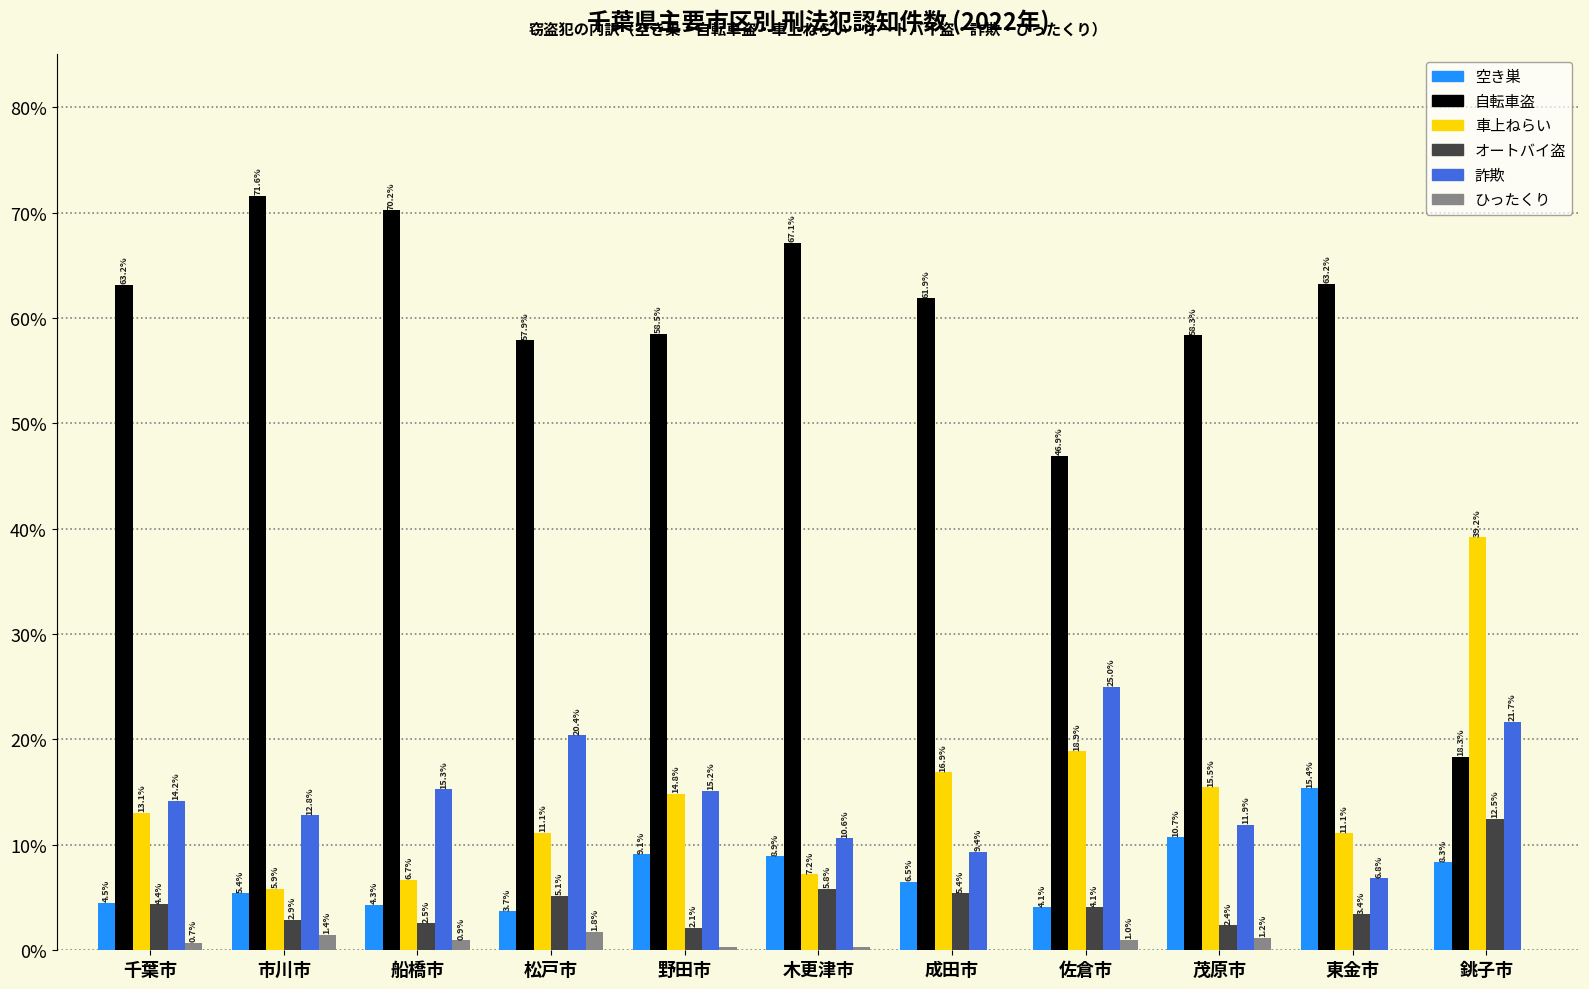

What is the highest value of the 自転車盗 series?

71.6